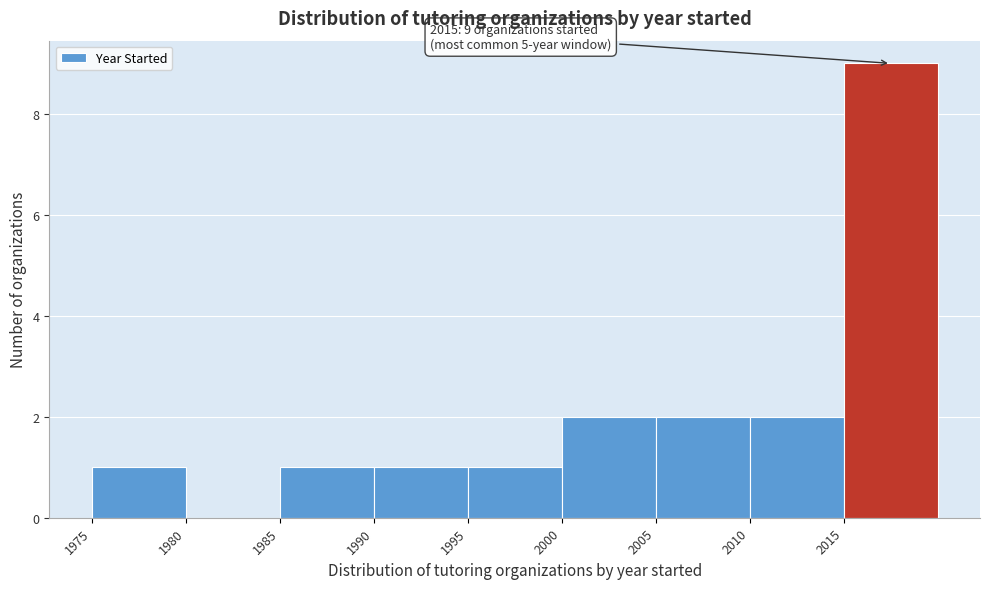

Which range on the x-axis has the tallest bar?

2015 to 2020